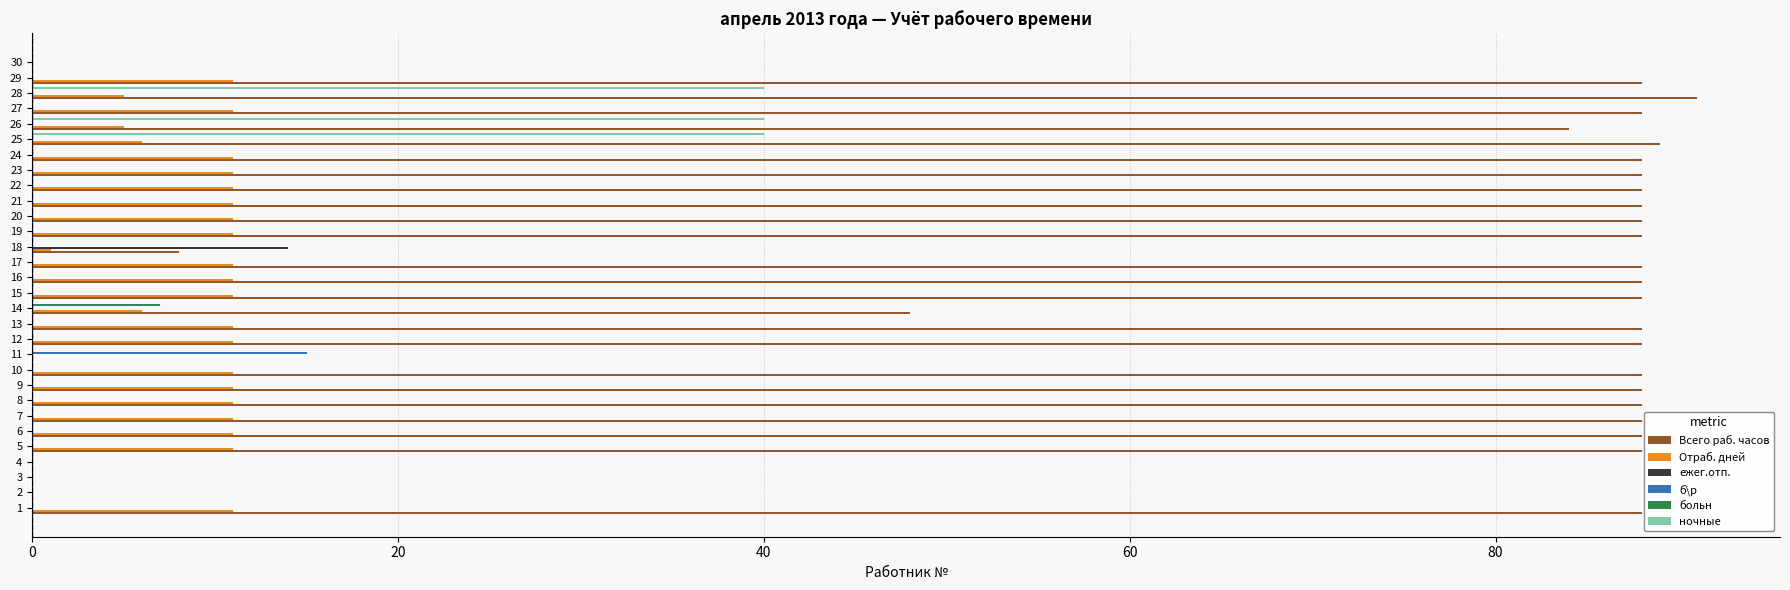

What are all the series names shown in the legend?

Всего раб. часов, Отраб. дней, ежег.отп., б\р, больн, ночные